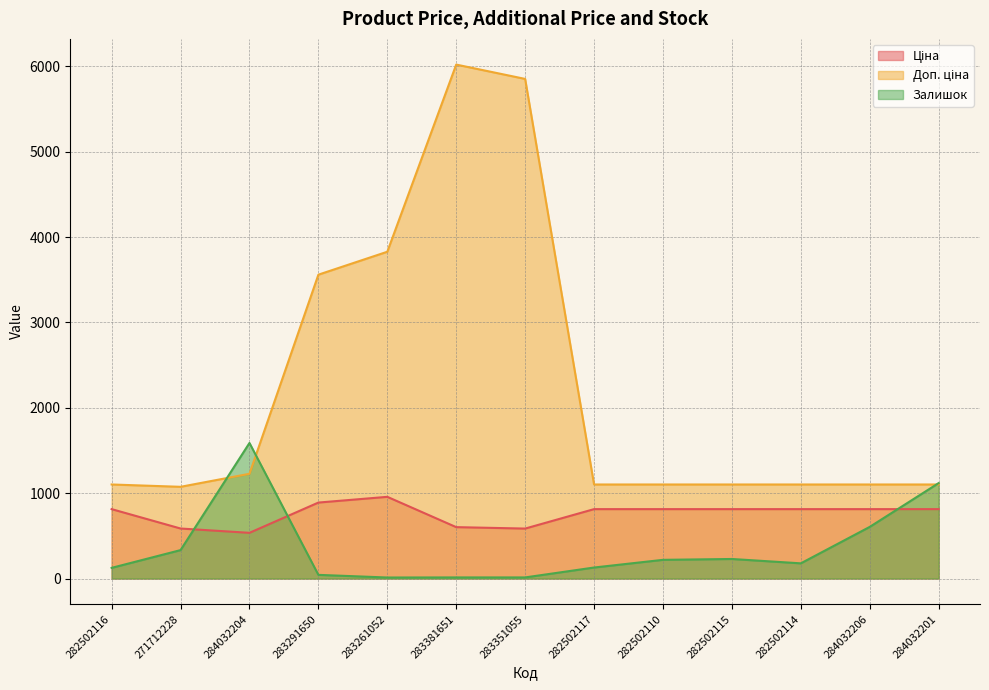

Is it true that Залишок equals 13.1 at 283291650?

False